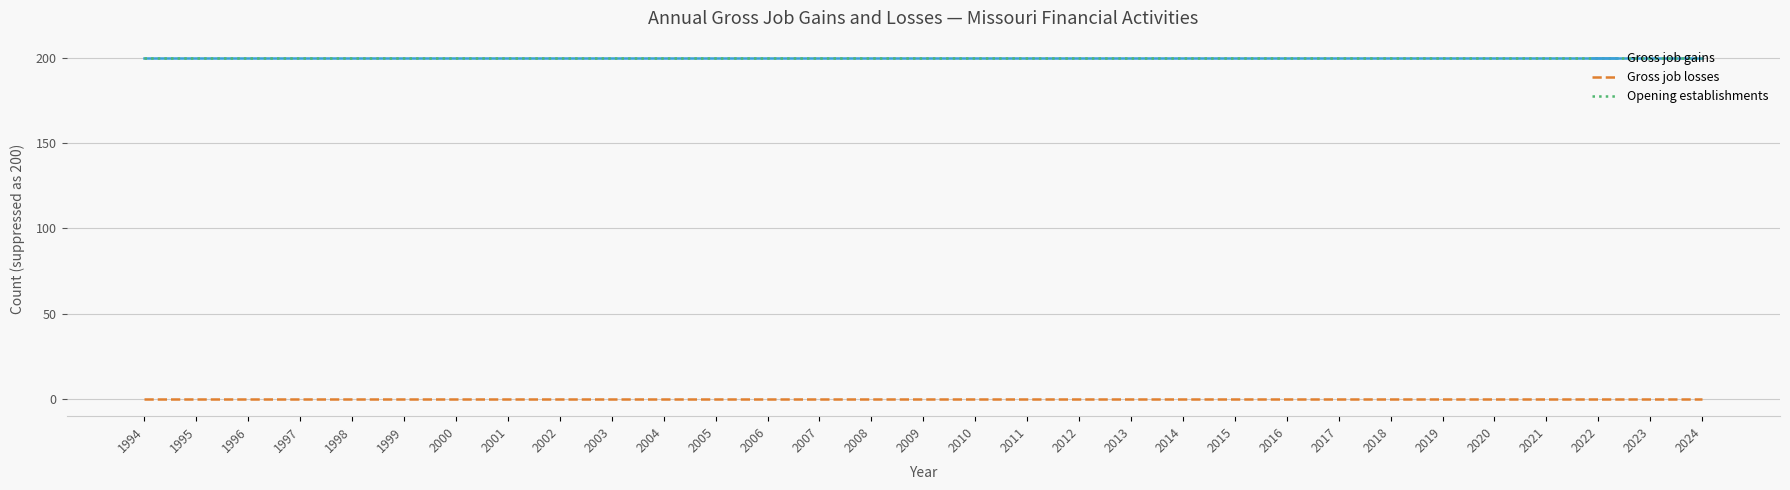

Does the chart display data point markers on the line(s)?

No